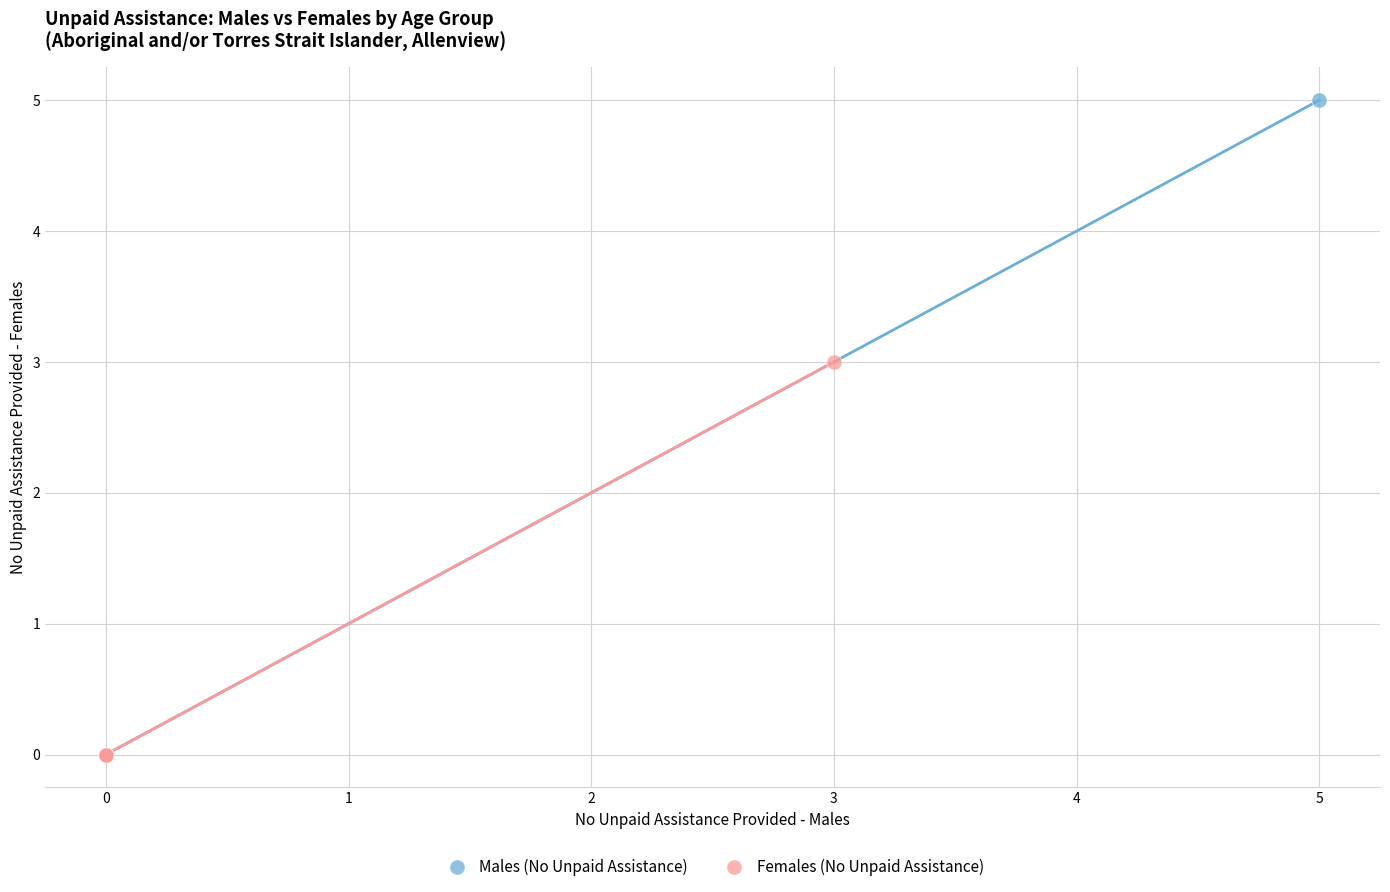

Which series has the widest spread of Y values?

Males (No Unpaid Assistance)